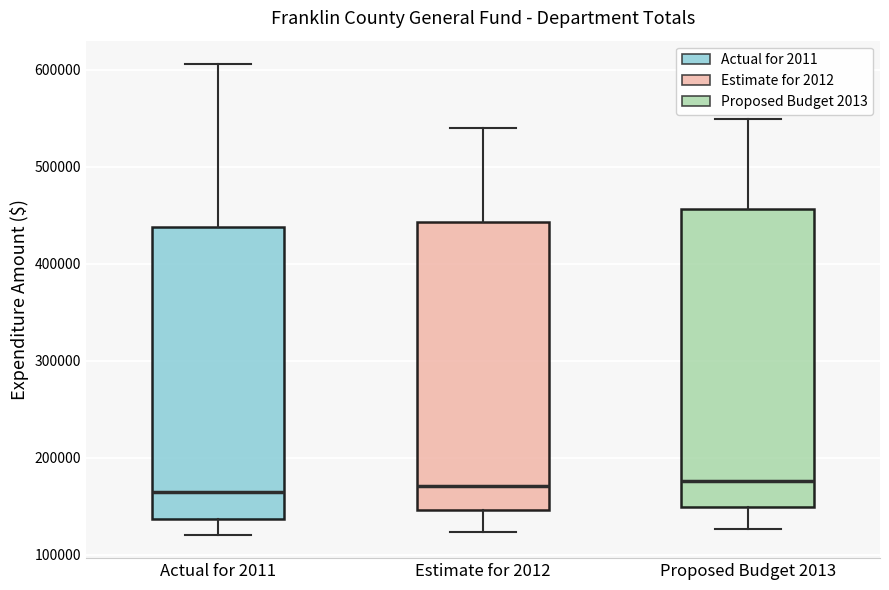

Reading left to right, read every box against the y-axis: the position of its median line, the range the box covers, and the ends of its whiskers. The values are not printed on the chart, so give them approximately, as read against the axis.

Actual for 2011: median 160000, box 140000 to 440000, whiskers 120000 to 610000
Estimate for 2012: median 170000, box 150000 to 440000, whiskers 120000 to 540000
Proposed Budget 2013: median 180000, box 150000 to 460000, whiskers 130000 to 550000